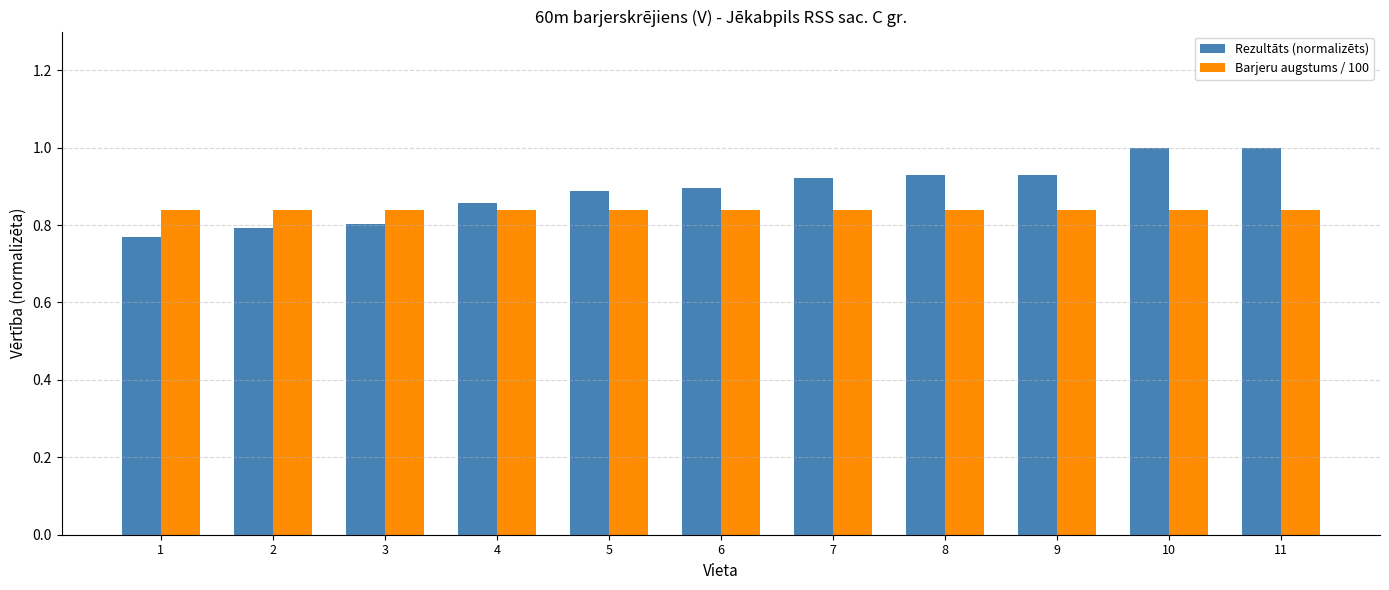

What is the total value across all series at 1?

1.6